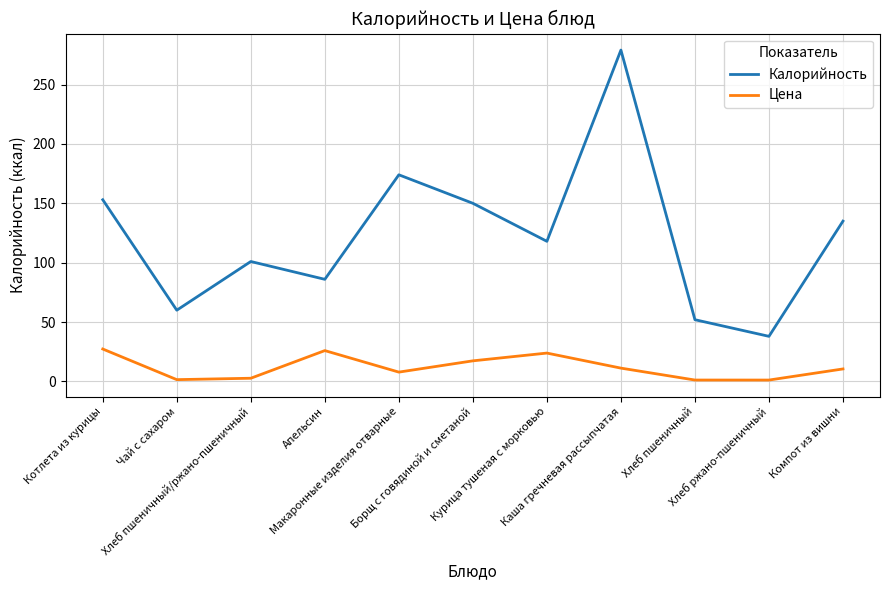

Which series has the largest total across all categories?

Калорийность